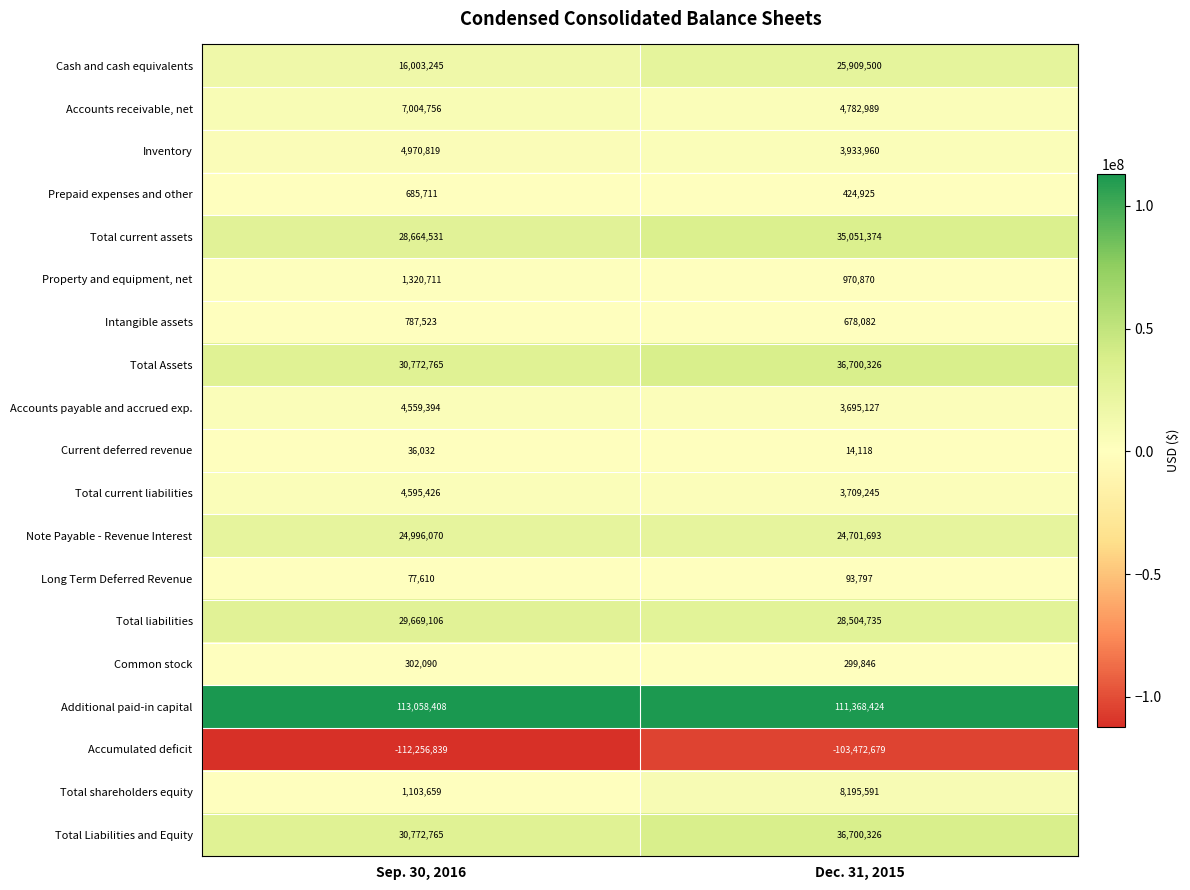

Which series has the largest total across all categories?

Additional paid-in capital